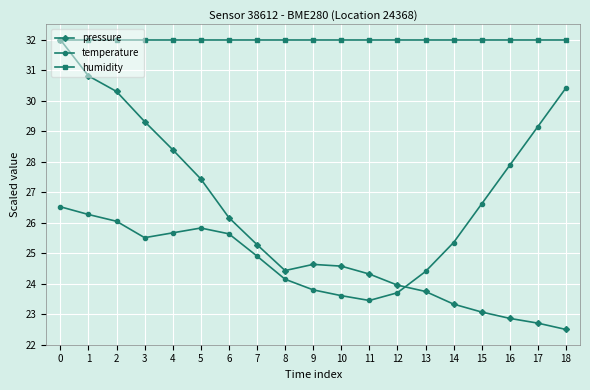

Is this an area chart (filled region under the line)?

No